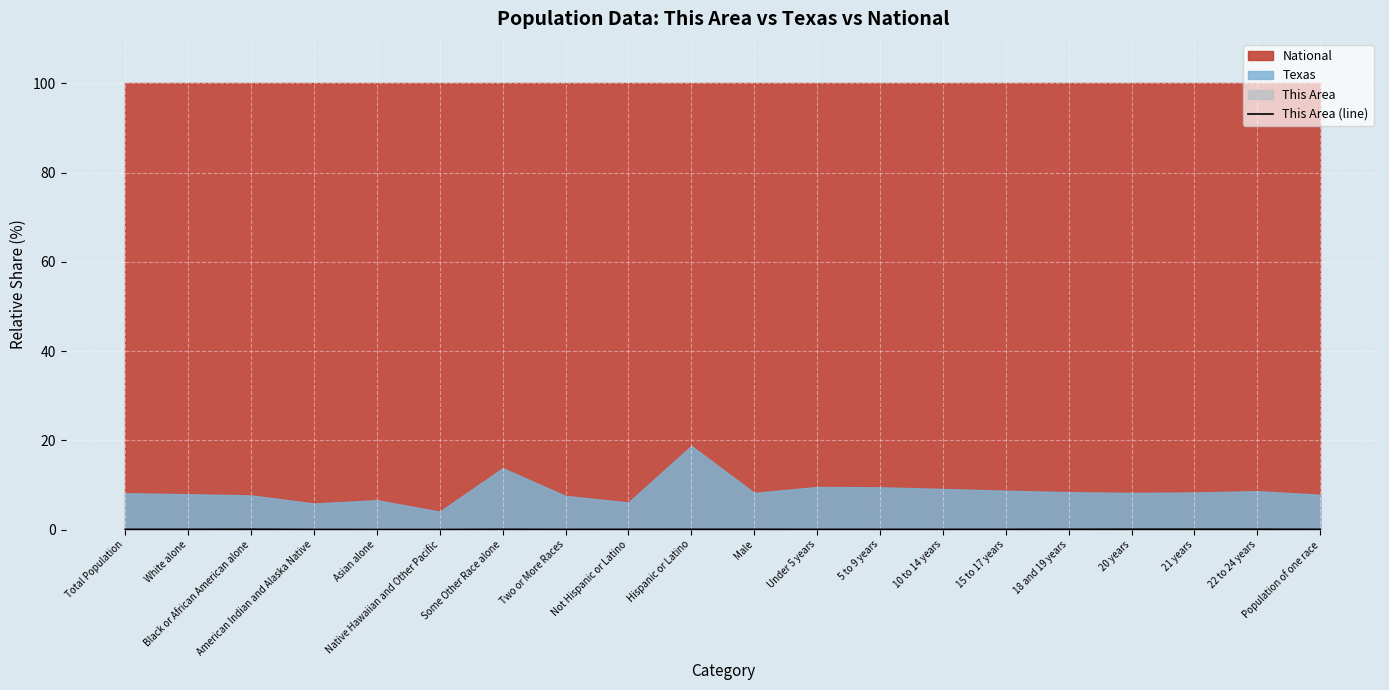

The chart shows a value of 0.1 at White alone. True or false?

False